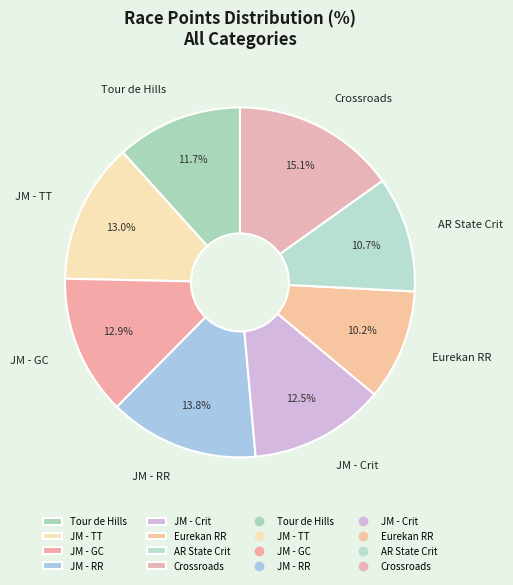

What is the ratio of the value at Eurekan RR to the value at Tour de Hills?

0.9